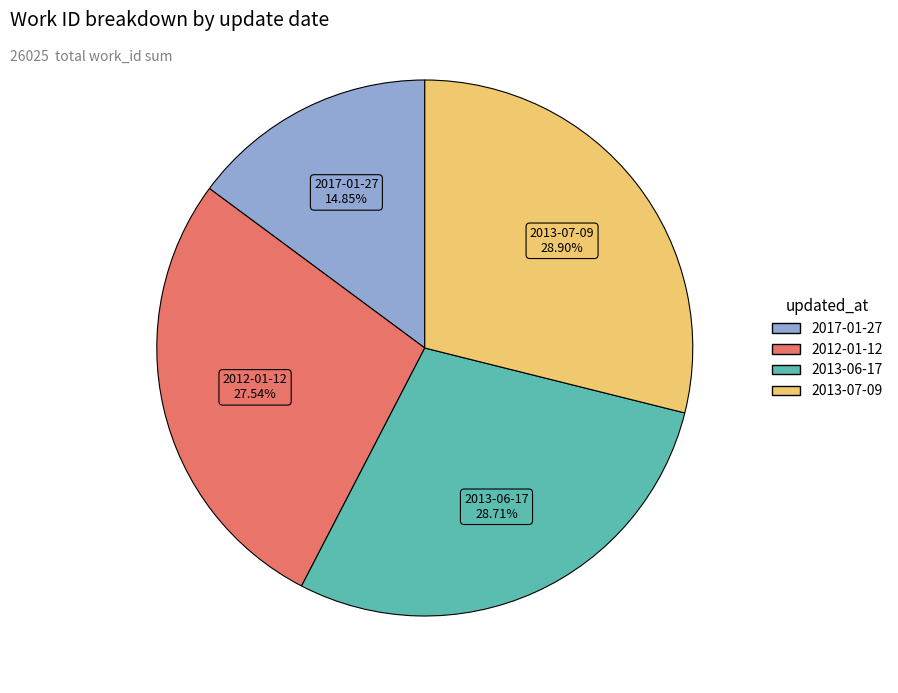

Which has a higher value, 2013-07-09 or 2012-01-12?

2013-07-09